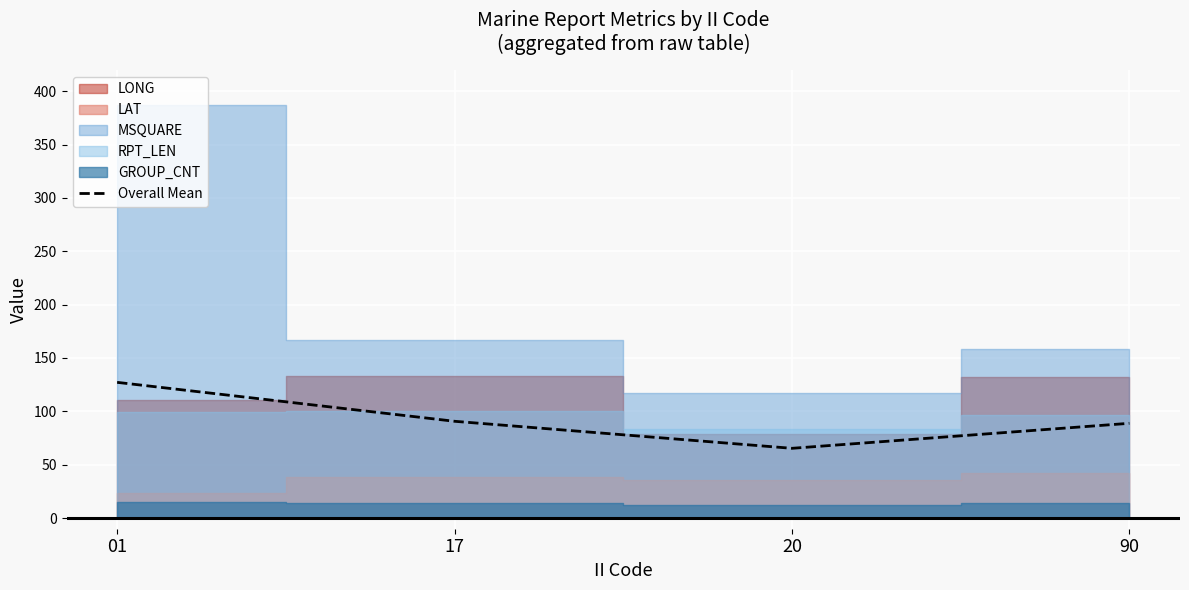

List the labels in order of value, largest first.

01, 17, 90, 20